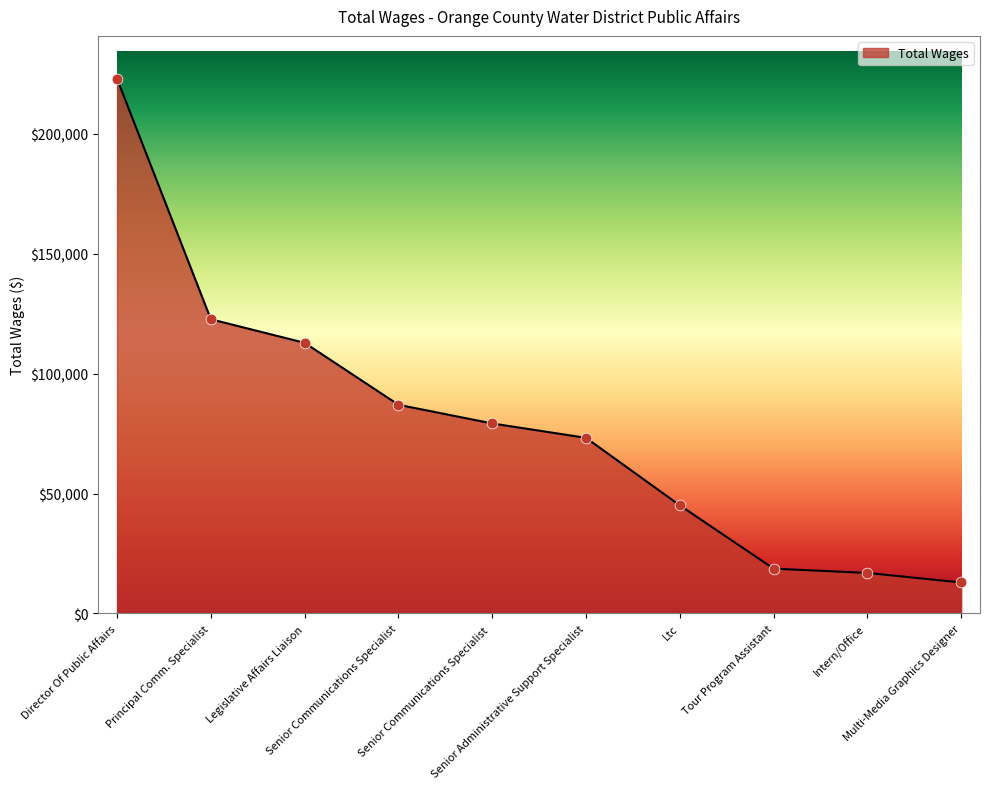

What is the change in value from Principal Comm. Specialist to Senior Communications Specialist?

-35650